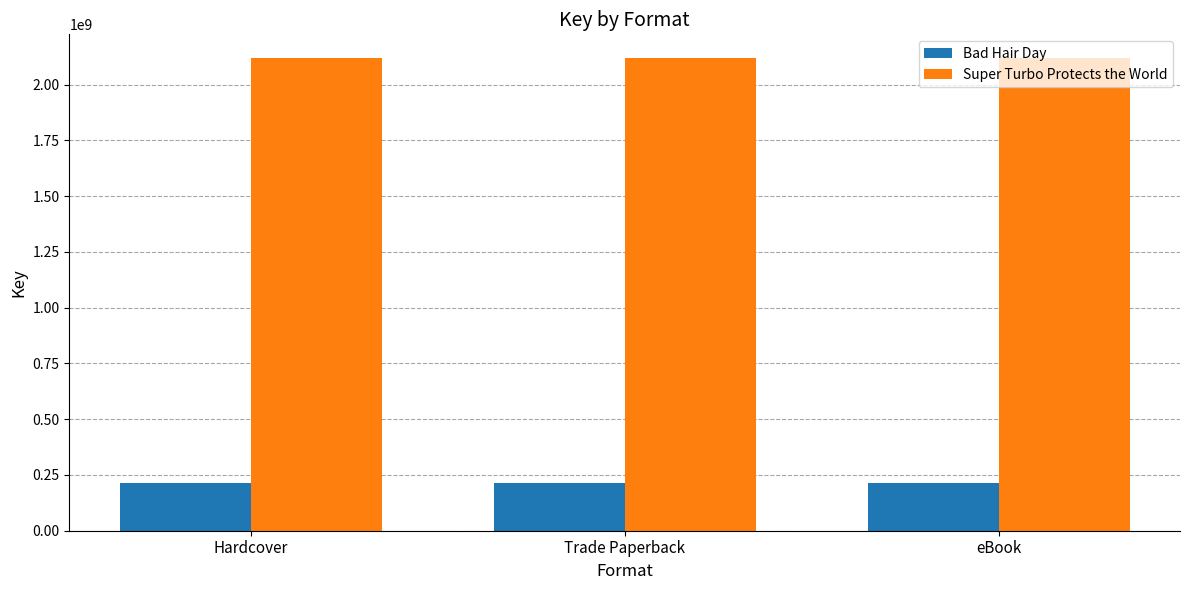

Reading left to right, extract all data points from this chart.

Bad Hair Day: 215933792	215933792	215933792
Super Turbo Protects the World: 2119922854	2119922854	2119922854